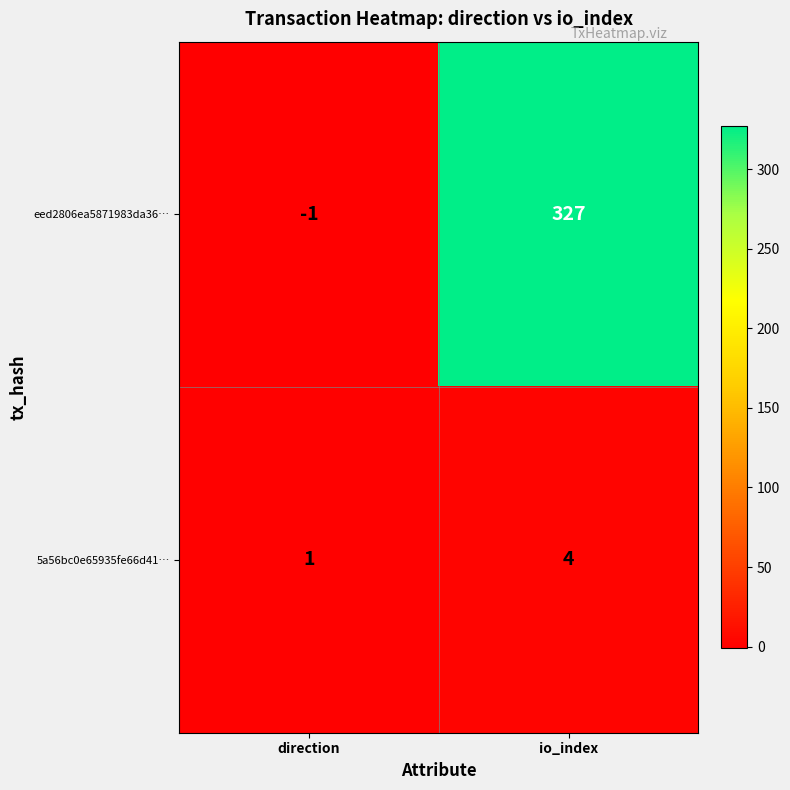

How many data points does each series have?

2